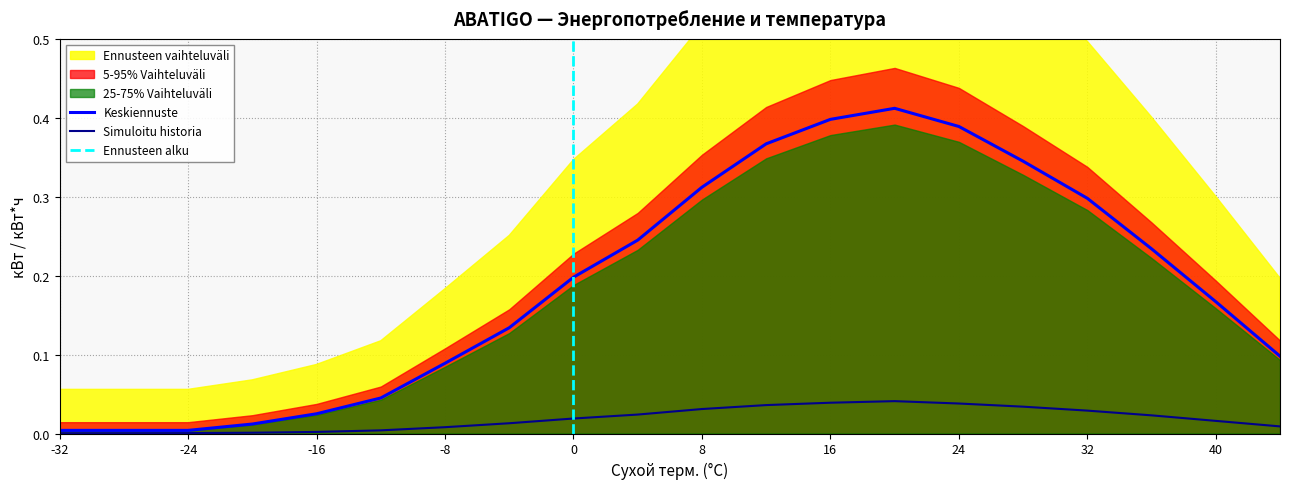

True or false: кВт has more than 1 interior local peaks.

False